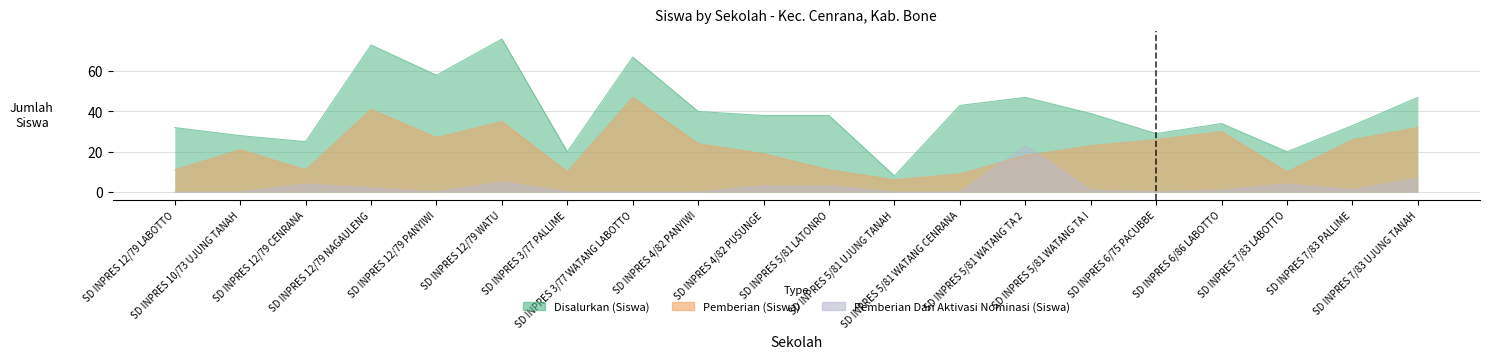

What is the label of the 19th point from the left?

SD INPRES 7/83 PALLIME